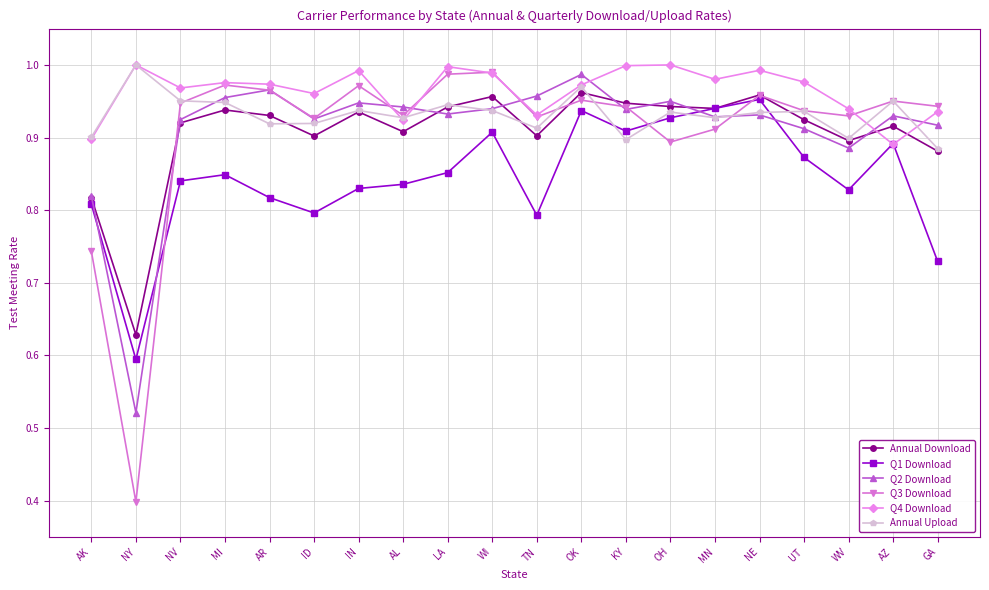

True or false: Q3 Download and Q2 Download intersect in this chart.

True